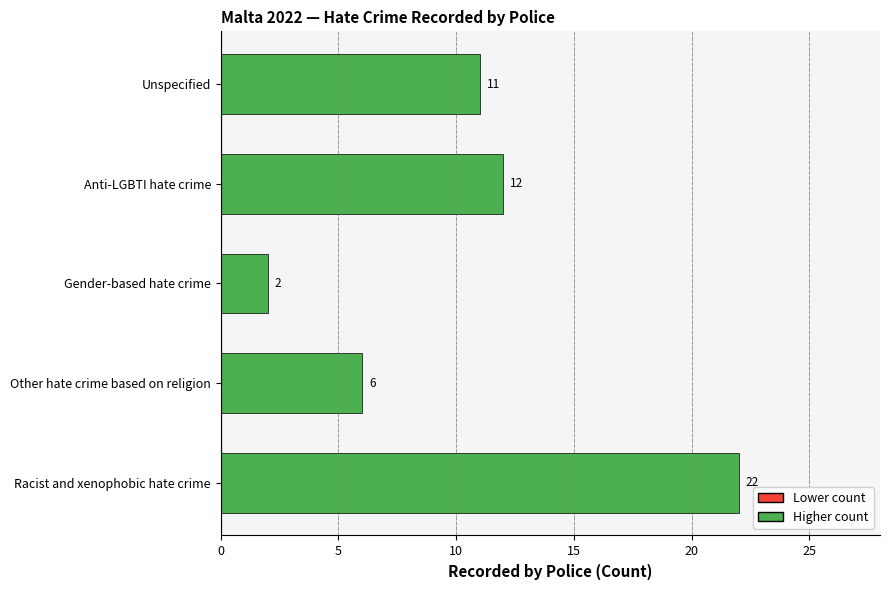

Approximately how many times larger is the value at Other hate crime based on religion compared to Gender-based hate crime?

3.0